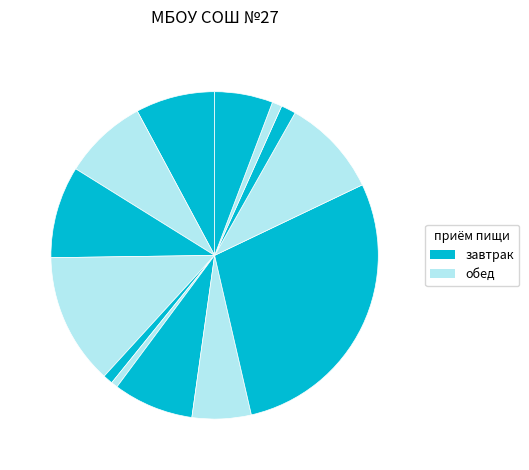

To the nearest percent, what is the average slice percentage?

8%